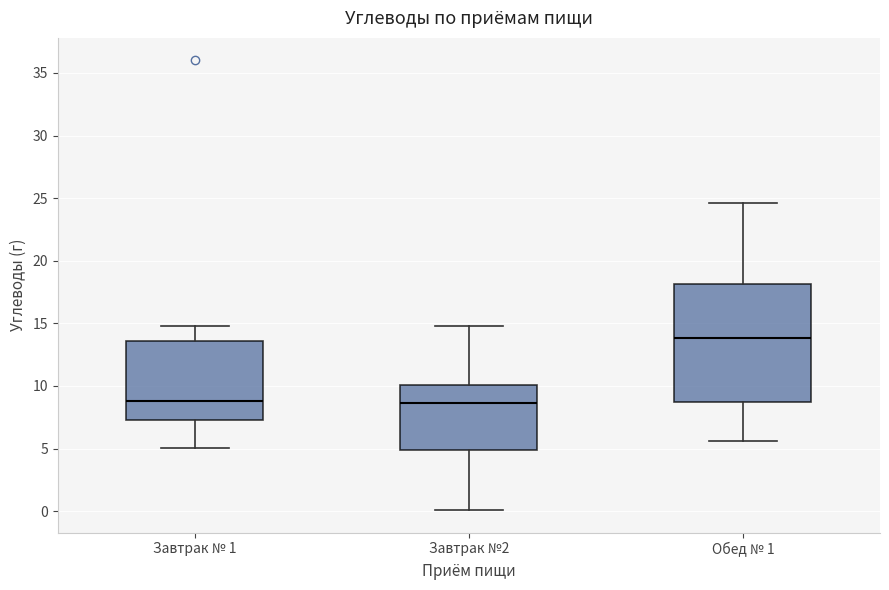

Which box's median line is the highest?

Обед № 1